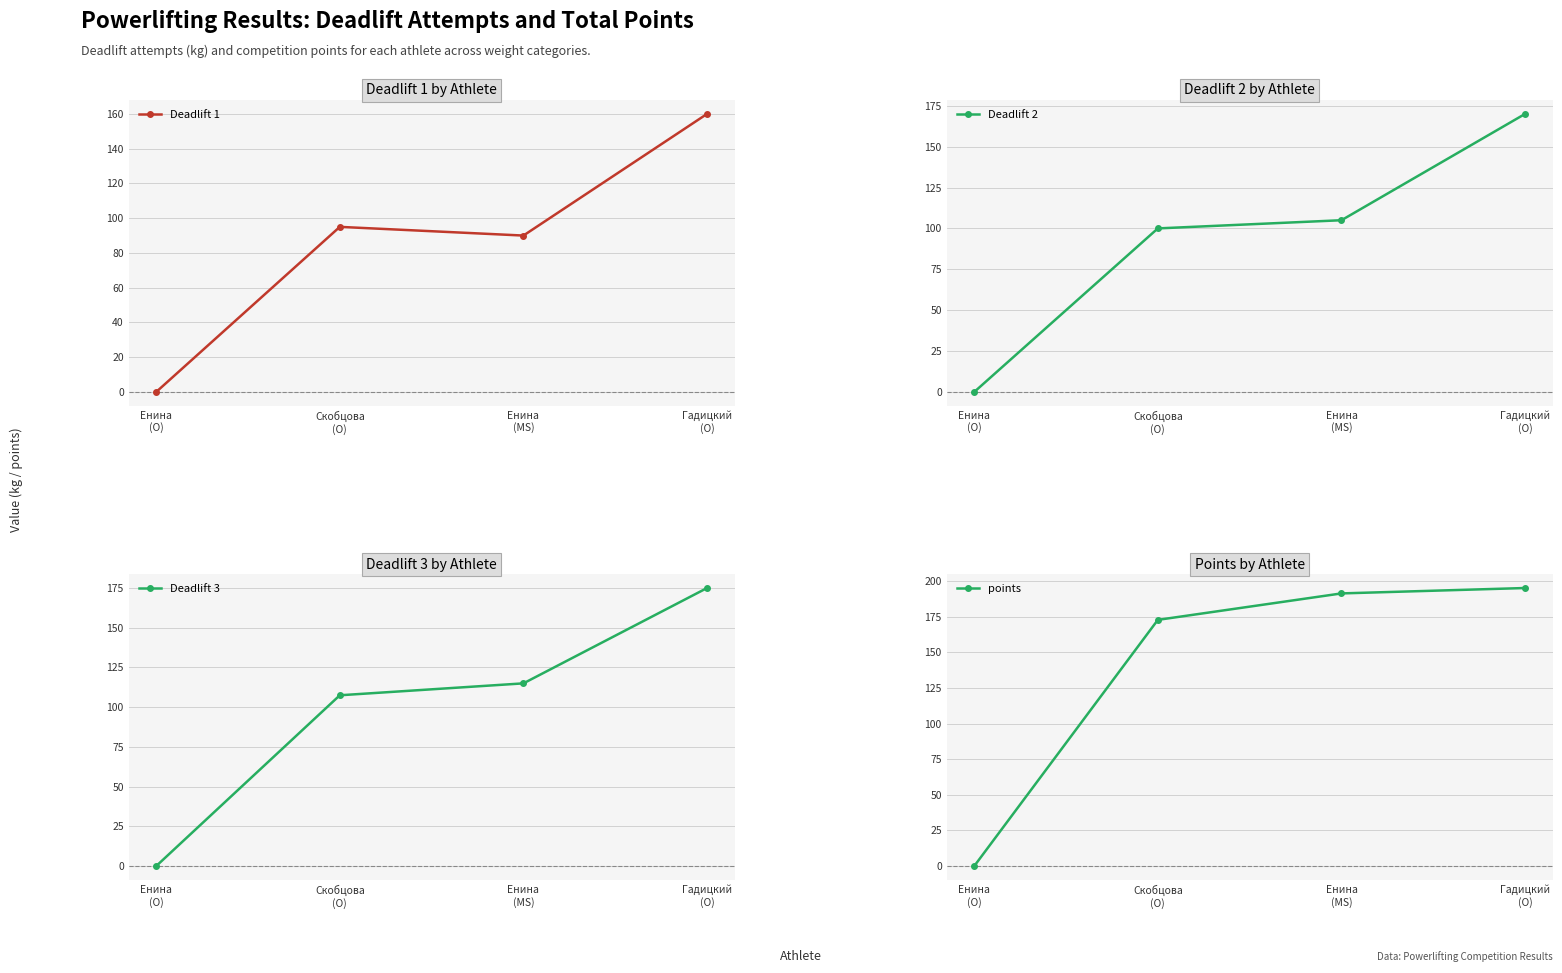

What are all the series names shown in the legend?

Deadlift 1, Deadlift 2, Deadlift 3, points